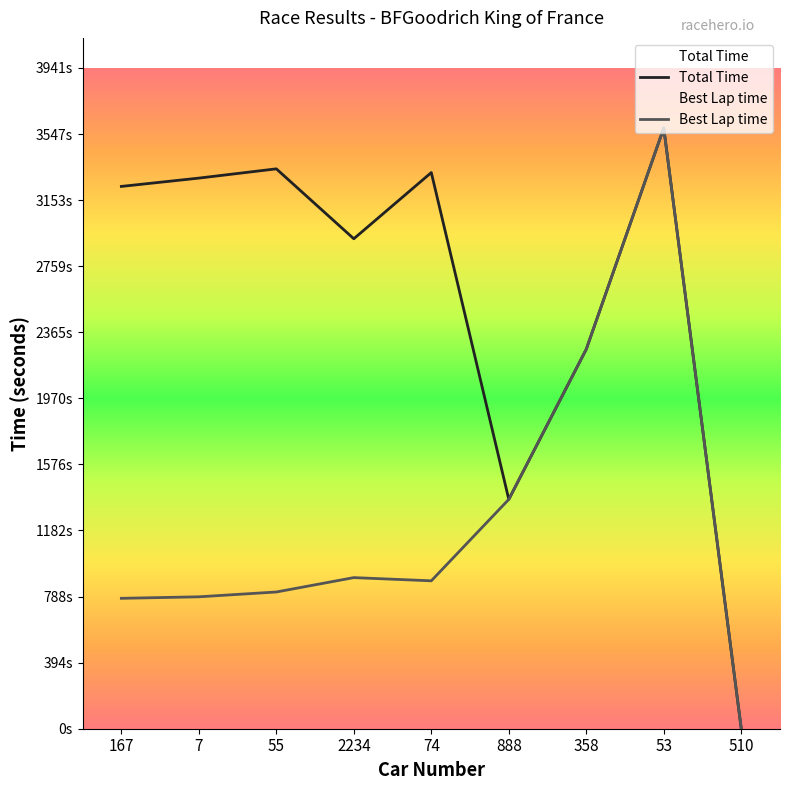

Between 2234 and 510, which series saw the biggest shift?

Total Time